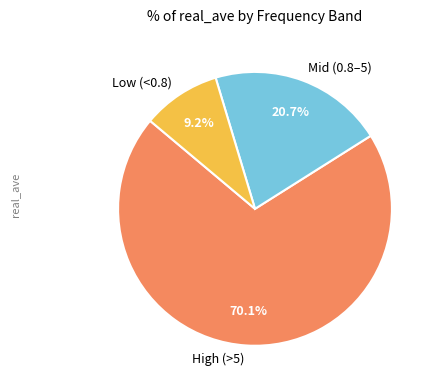

How many slices are in this pie chart?

3